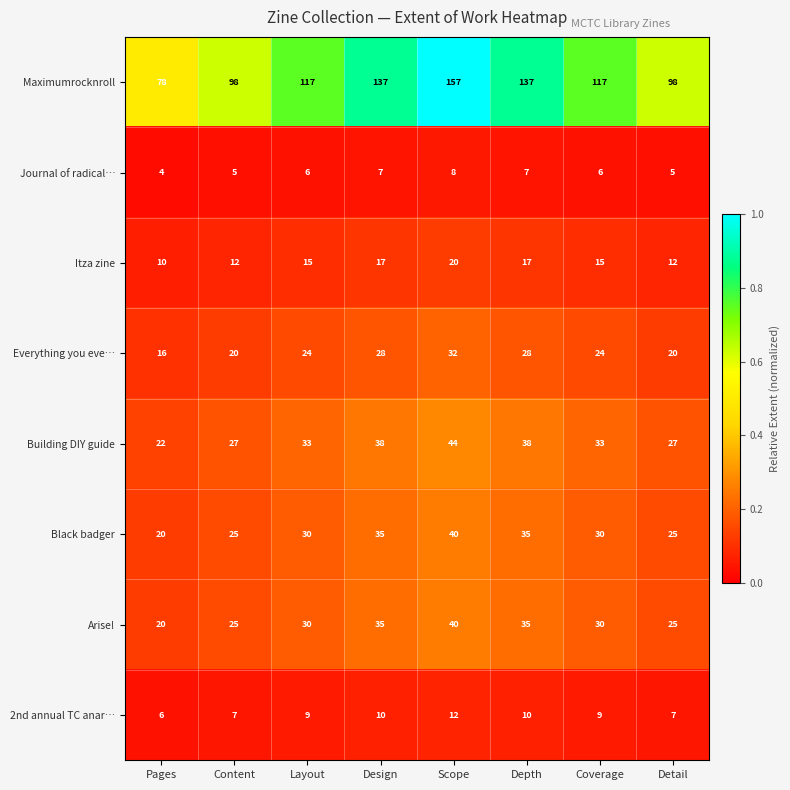

Which category has the lowest value in the Arise! series?

Pages